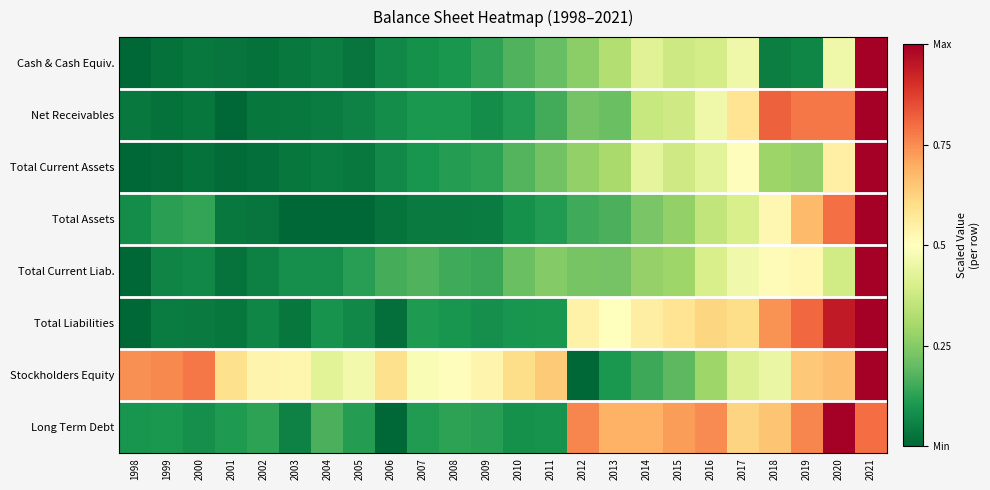

Which has a higher value, 2002 or 2003?

2003